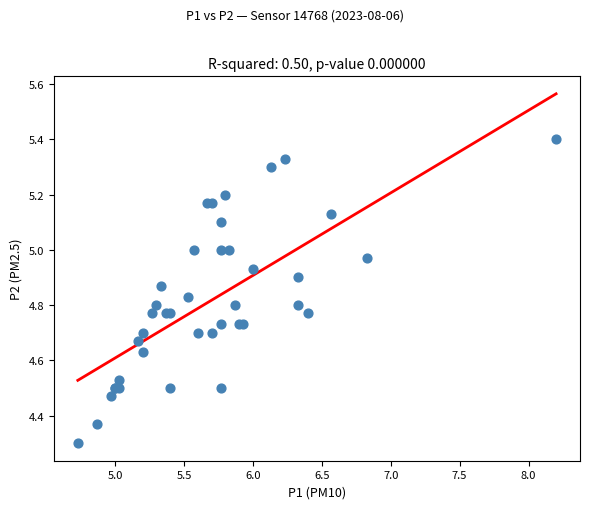

What Y value in the scatter plot is closest to 4?

4.3